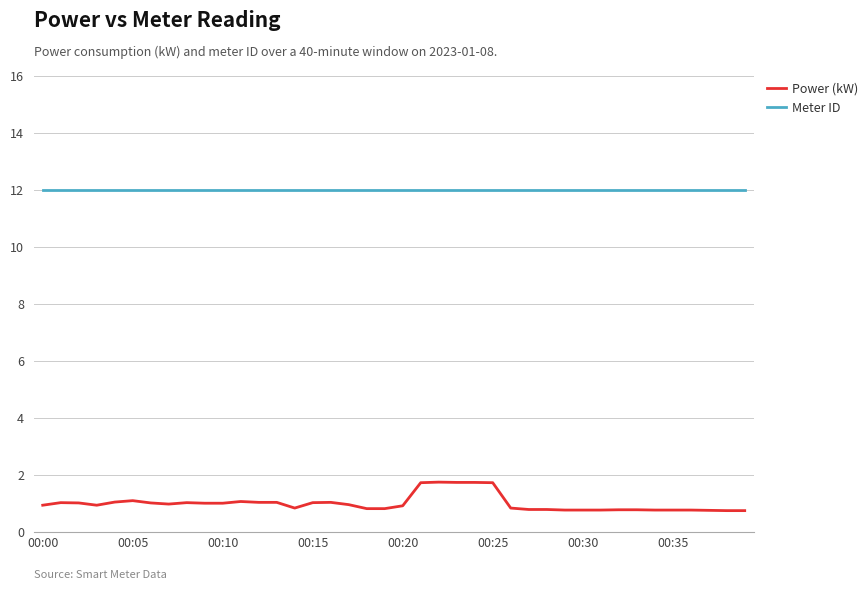

Is this an area chart (filled region under the line)?

No